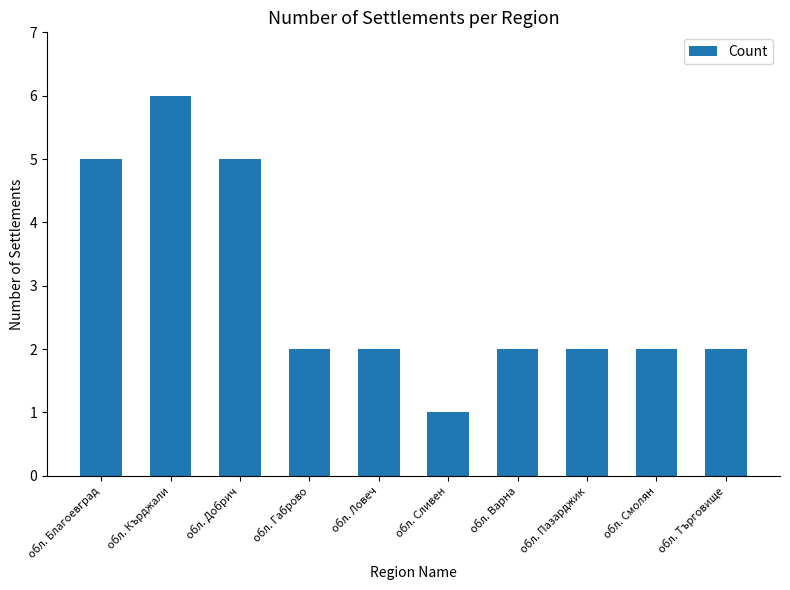

Does the chart contain any negative values?

No